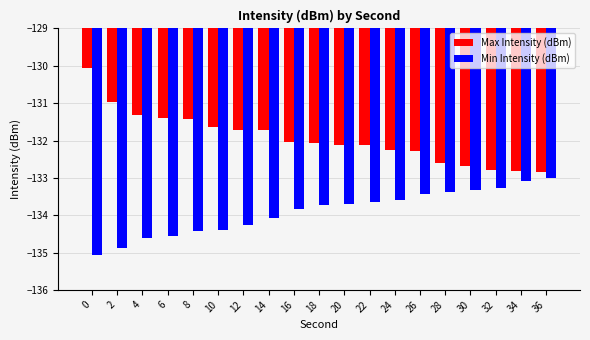

What is the maximum value shown in the chart?

-130.1